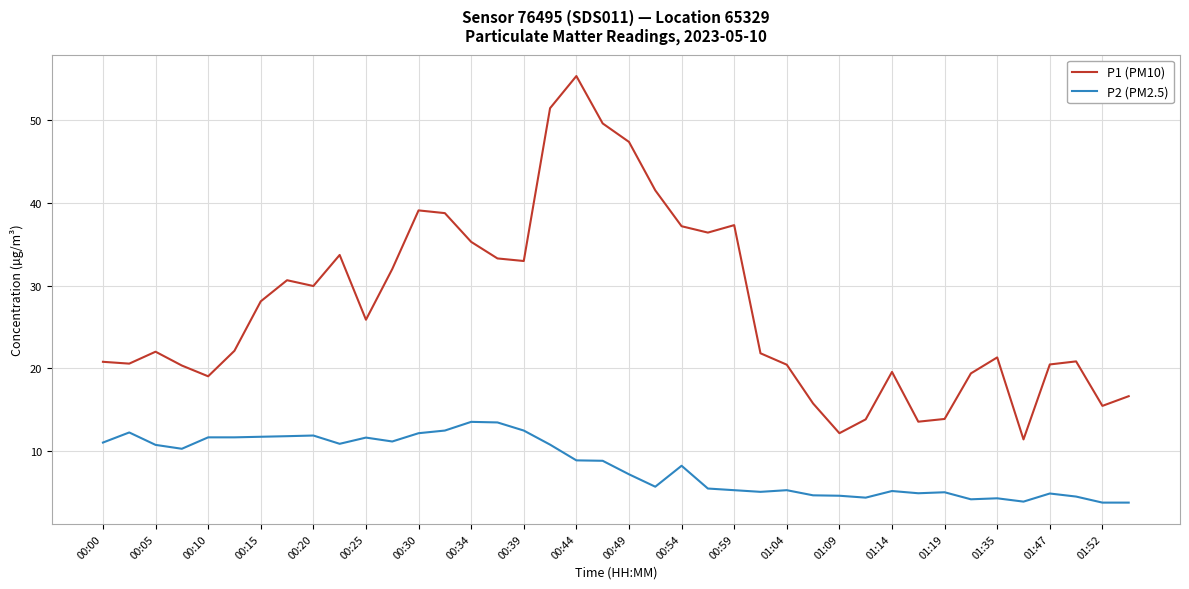

What are all the series names shown in the legend?

P1 (PM10), P2 (PM2.5)